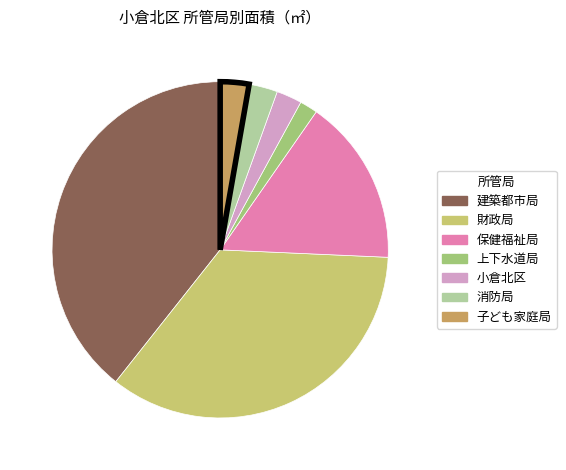

Do 消防局 and 小倉北区 together represent more than half of the pie?

No